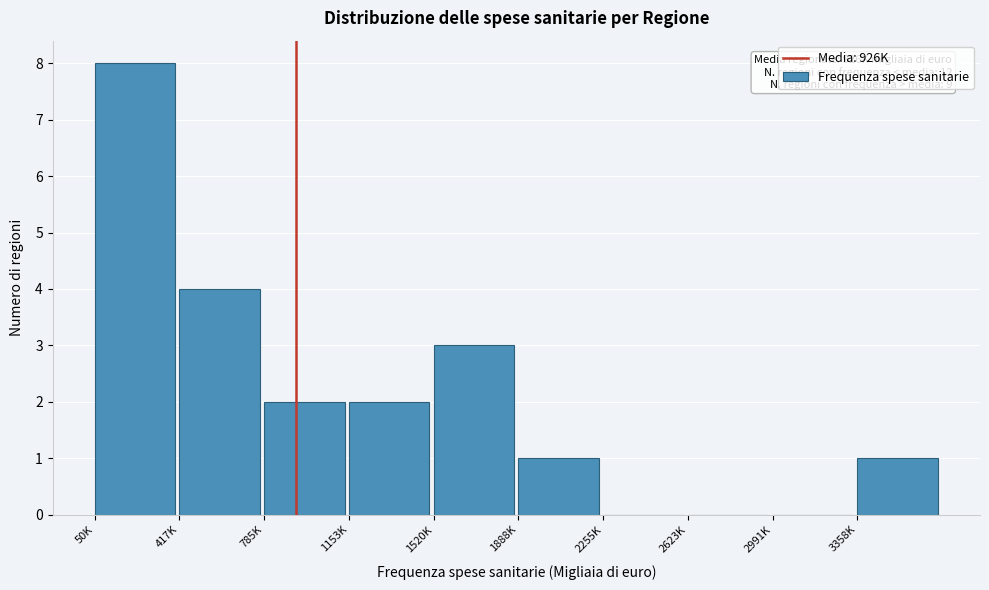

Reading left to right, what are all the values shown in this chart?

50K=8	417K=4	785K=2	1153K=2	1520K=3	1888K=1	2255K=0	2623K=0	2991K=0	3358K=1